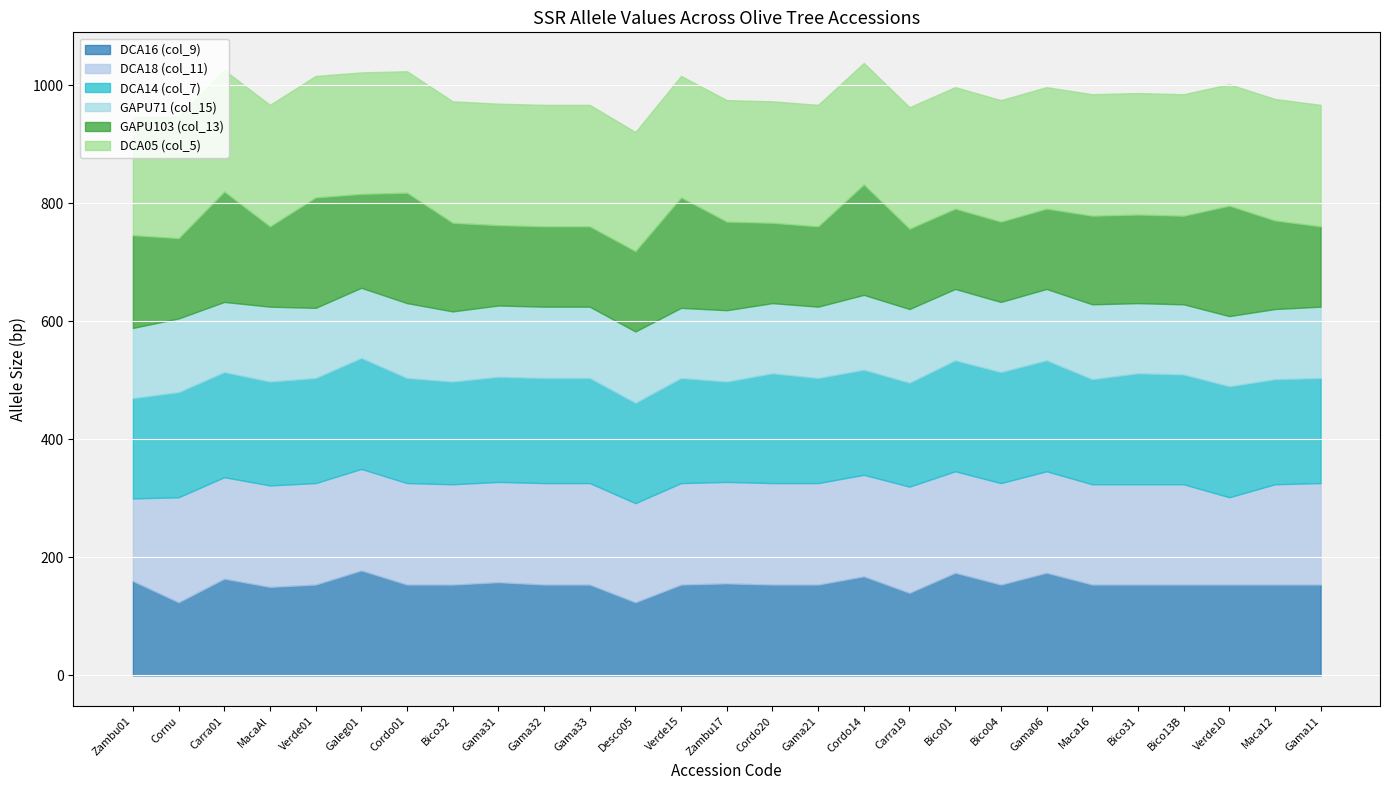

Count the GAPU71 (col_15) values in the range 119 to 121.

21